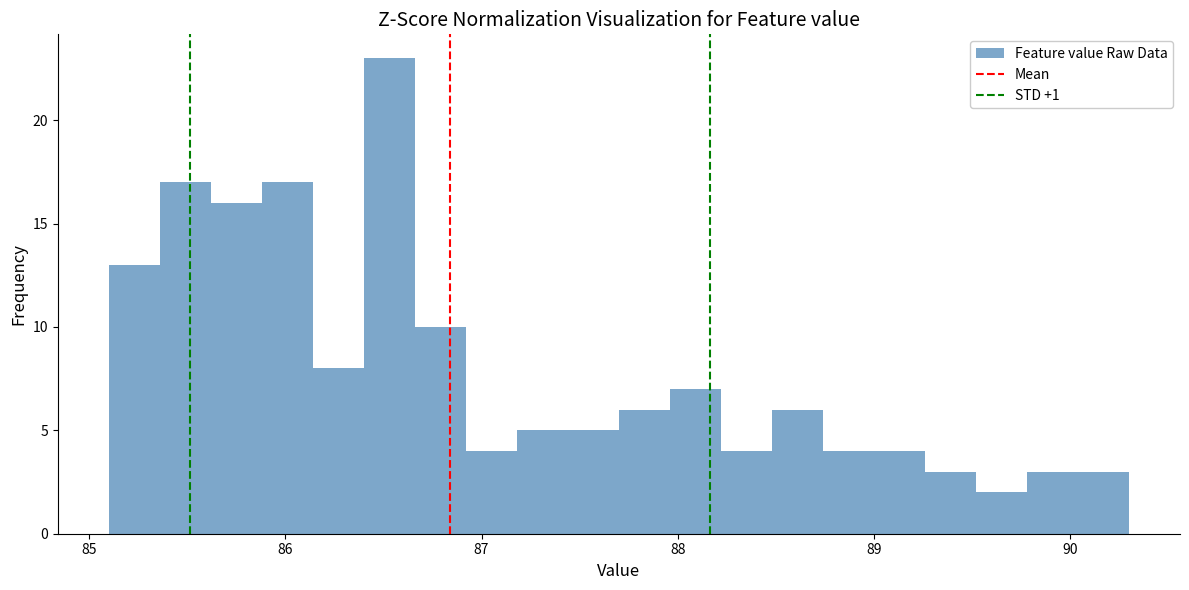

Around what value on the x-axis is the tallest bar? Give the approximate position of its centre, as read against the axis.

86.5